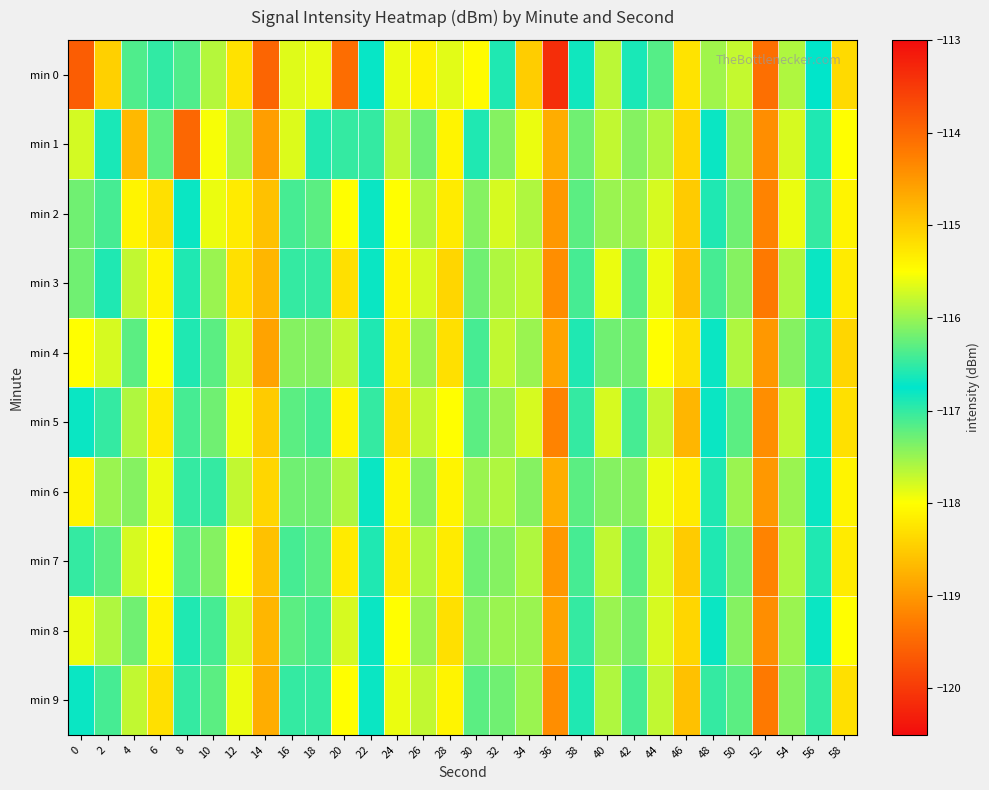

What is the total value across all series at 18?

-1169.5